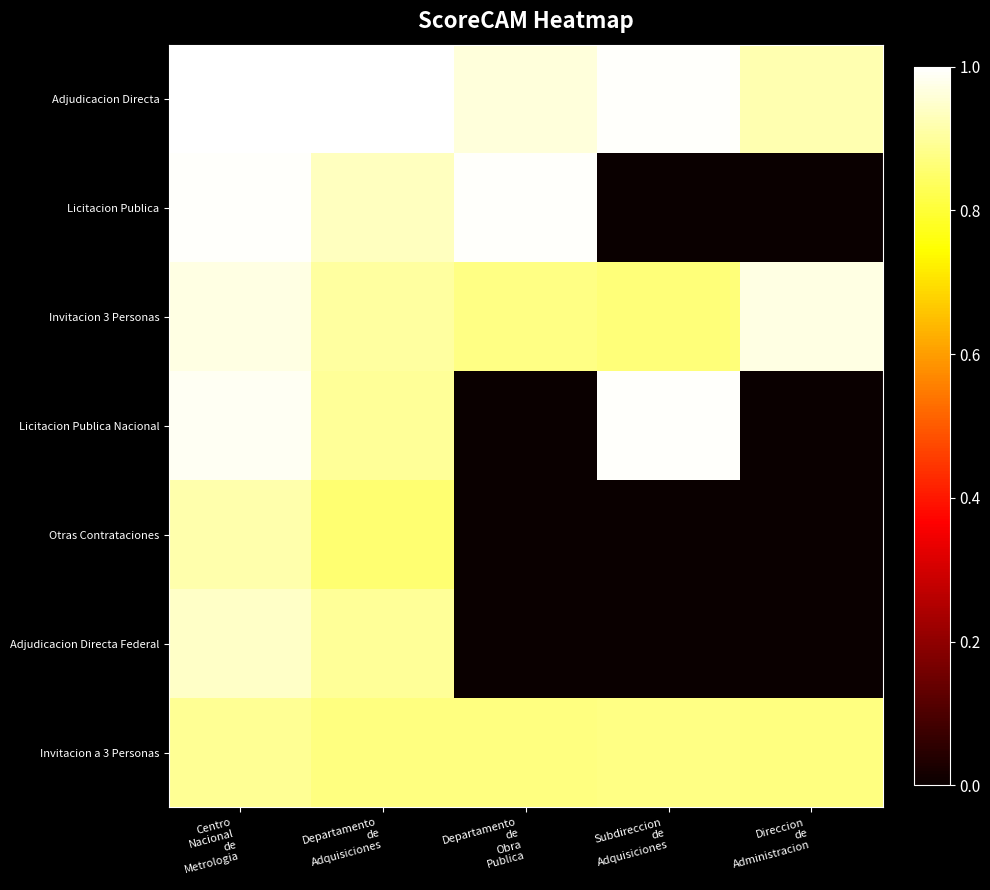

Which series has the largest range (max minus min)?

Licitacion Publica